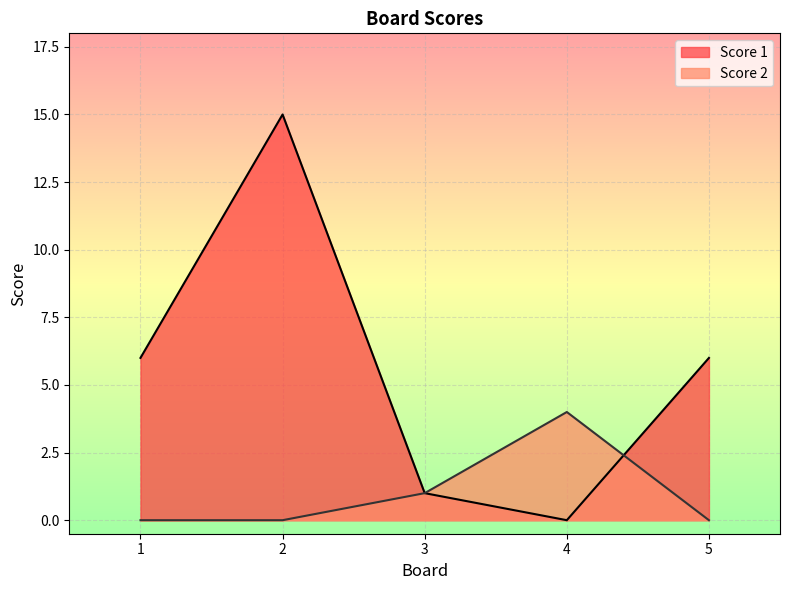

What is the highest value of the Score 2 series?

4